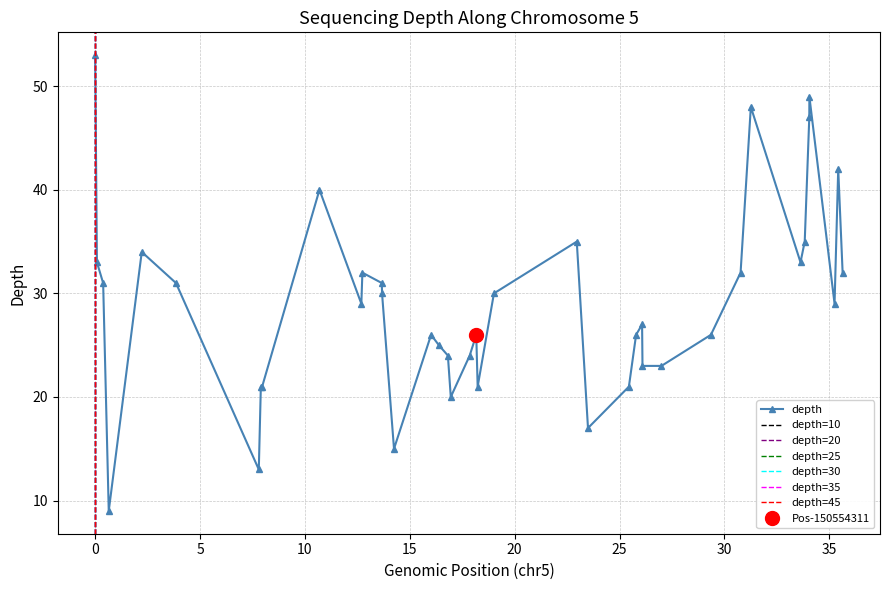

What is the minimum value for depth?

9